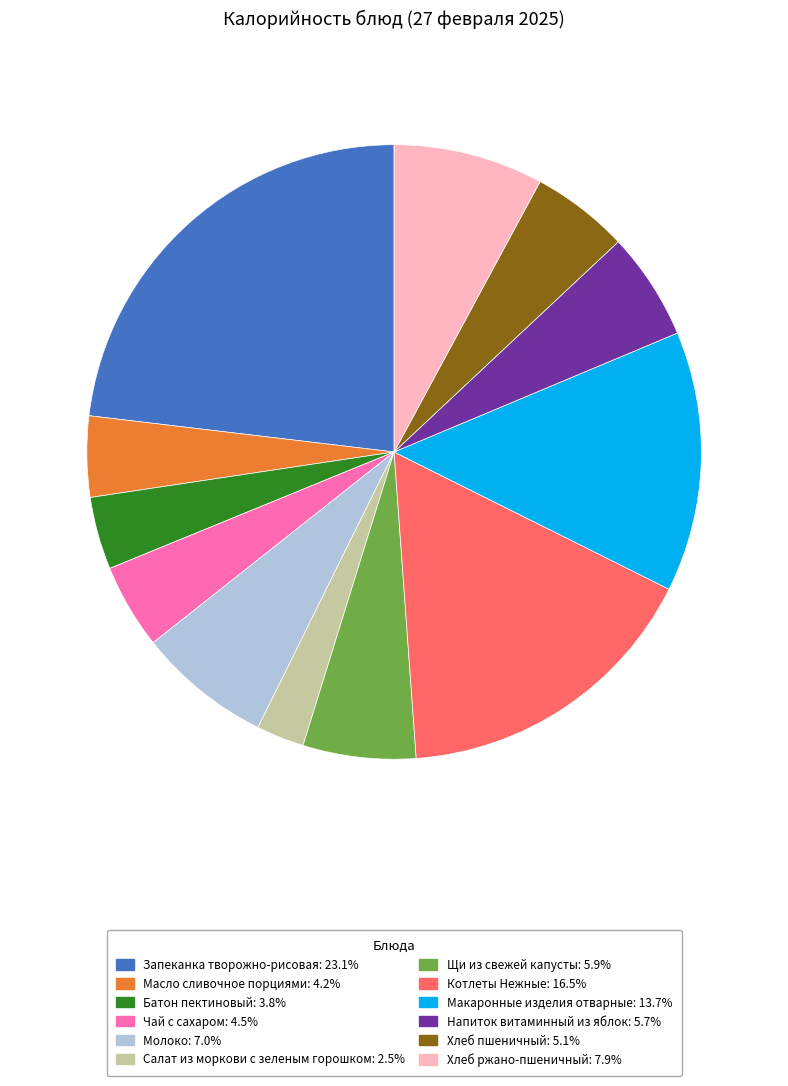

Which slice is the largest?

Запеканка творожно-рисовая